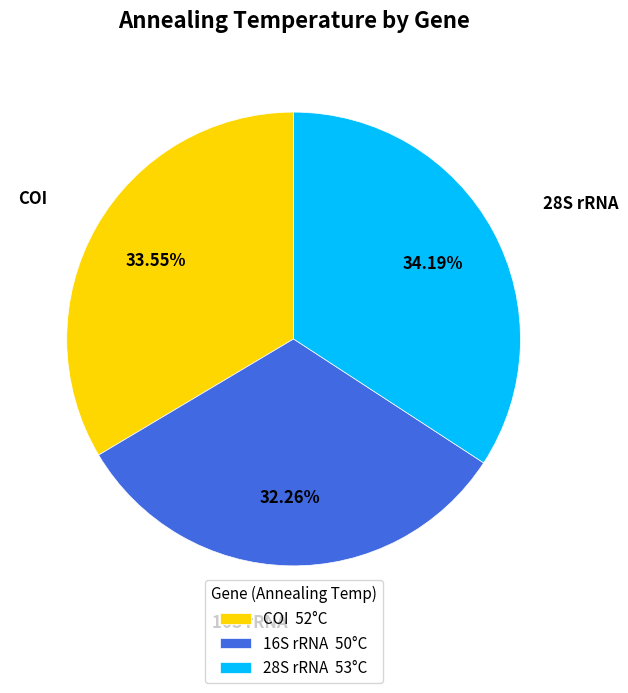

Does any single category account for the majority?

No